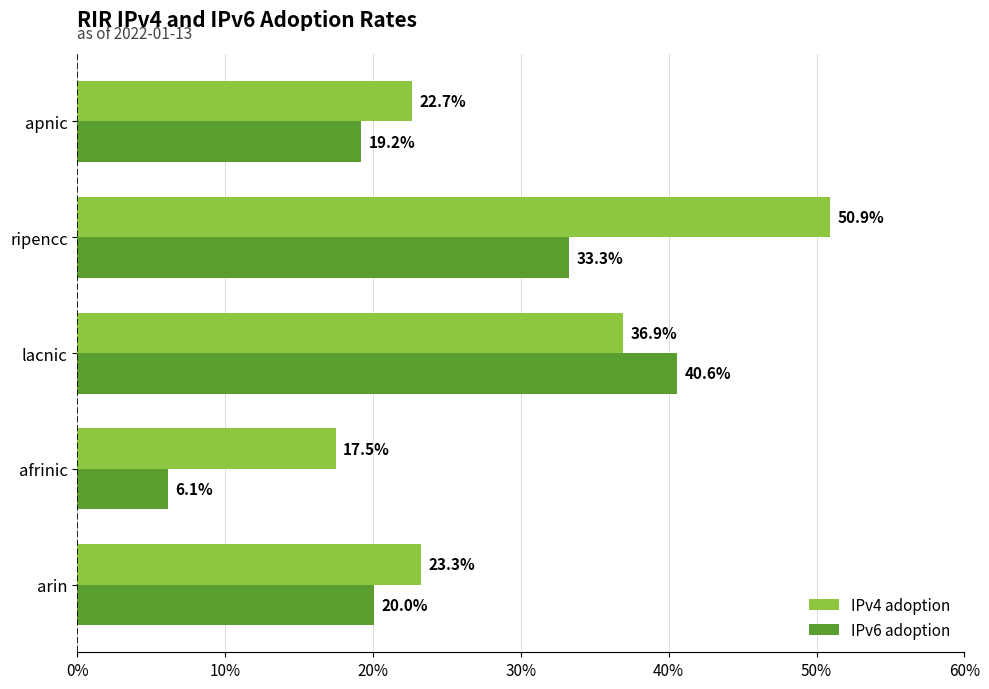

What is the highest value of the IPv4 adoption series?

0.5